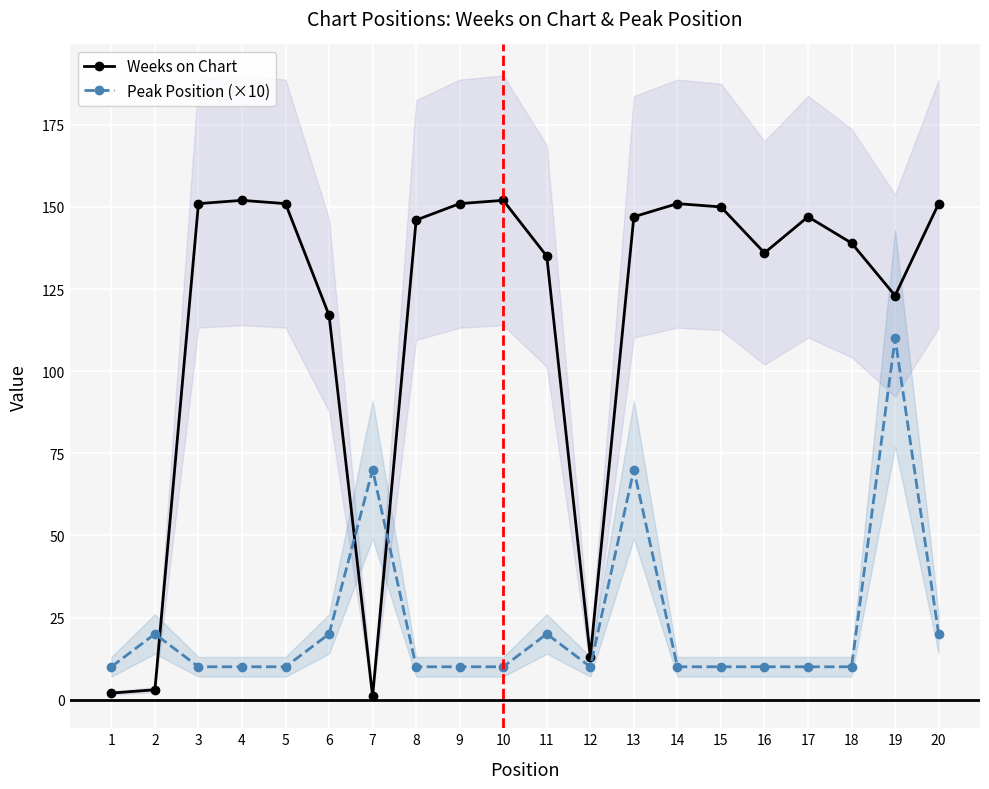

After their last crossing, which series has the higher values: Weeks on Chart or Peak Position (×10)?

Weeks on Chart